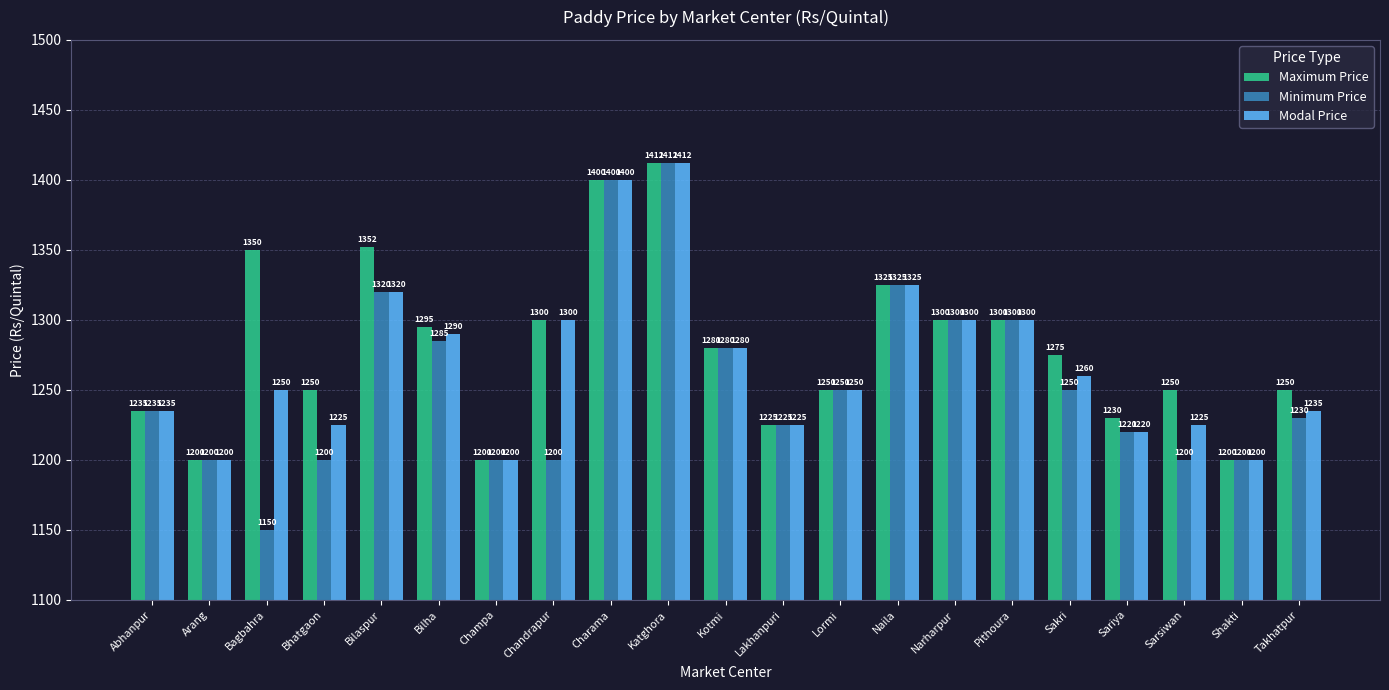

Which series has the widest spread of values?

Minimum Price